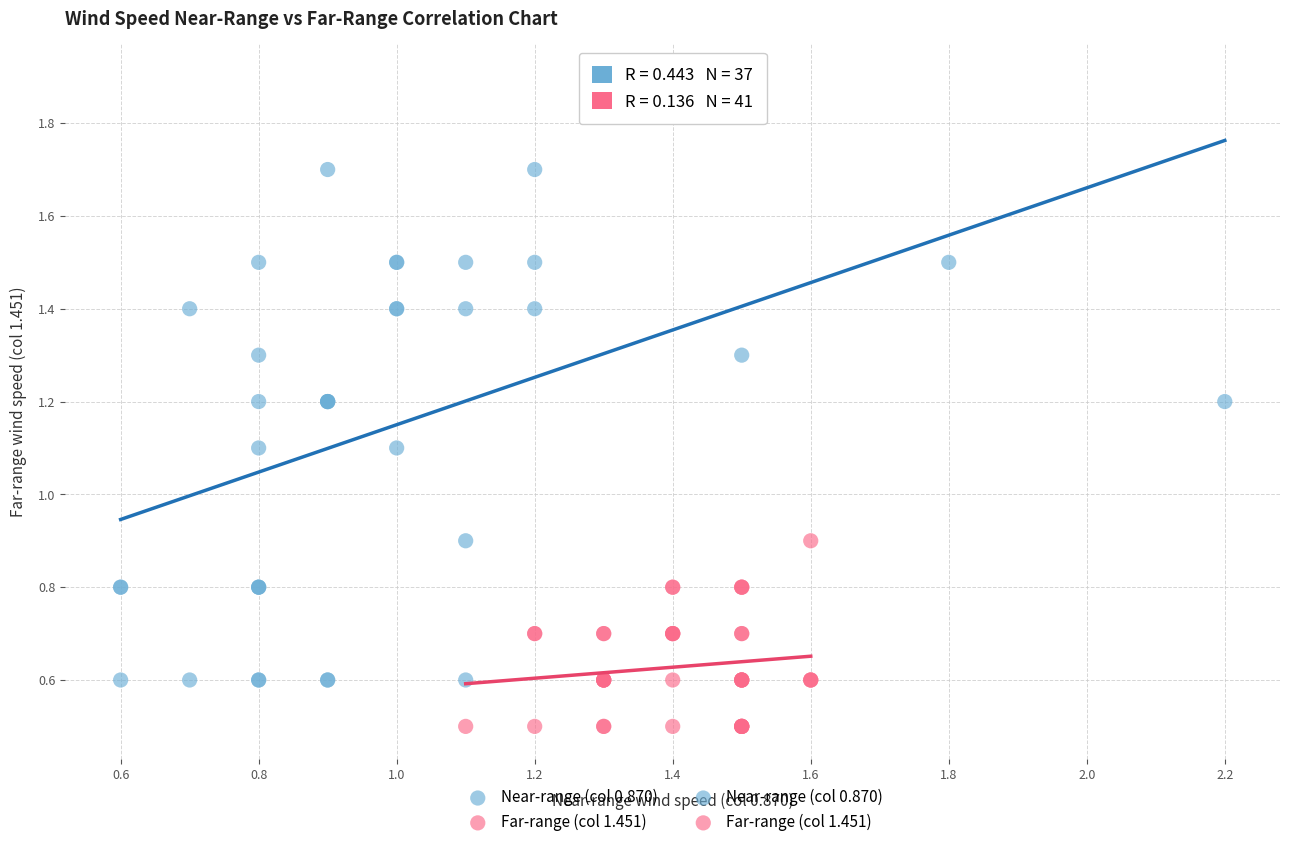

Which series has the largest Y range (max minus min)?

Near-range (col 0.870)